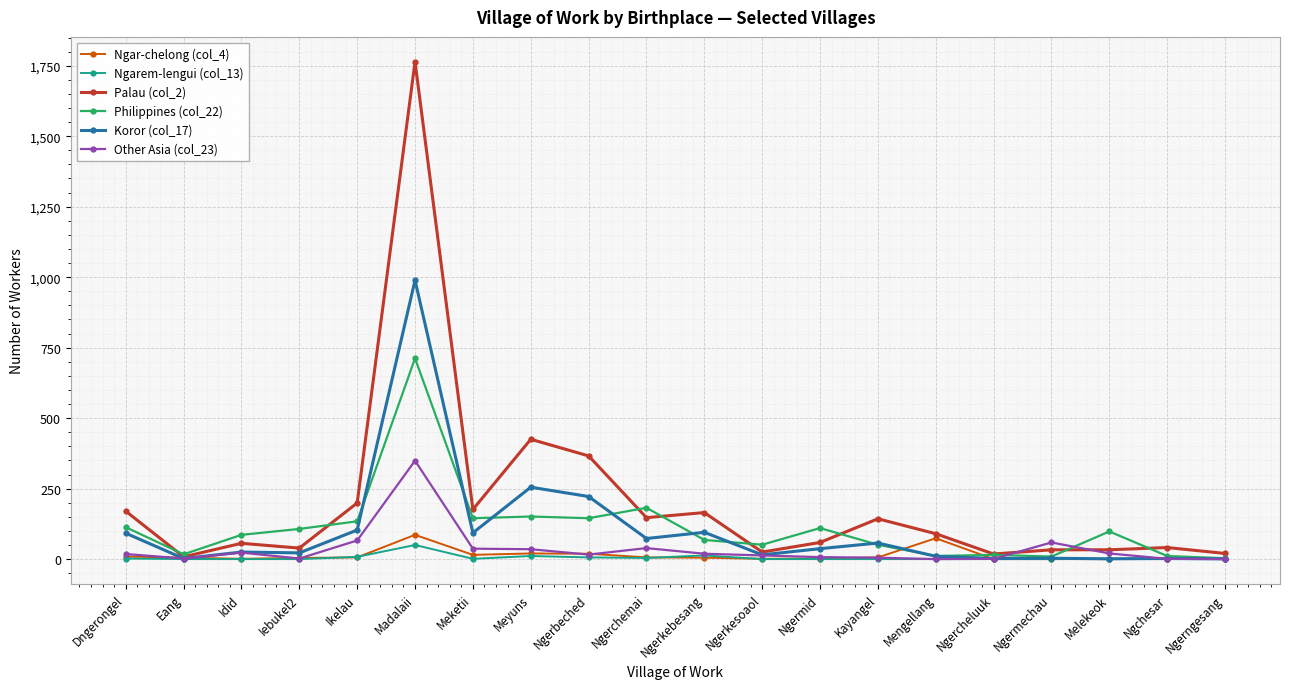

The value of Ngar-chelong (col_4) at Madalaii is 86. True or false?

True